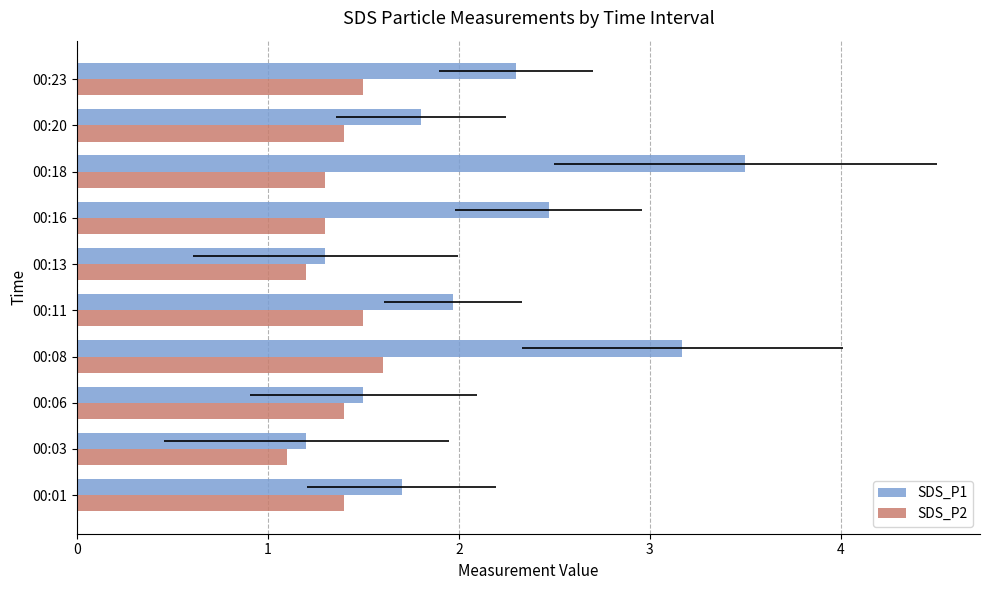

Which series has the largest range (max minus min)?

SDS_P1